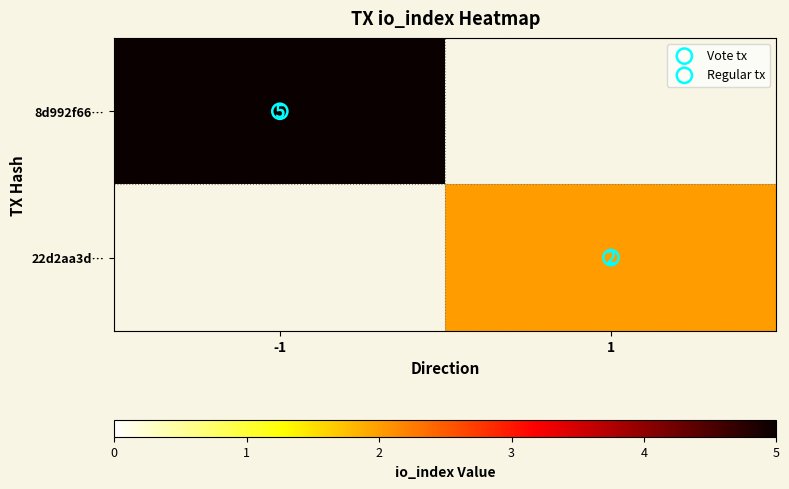

What is the highest value of the 8d992f66… series?

5.0